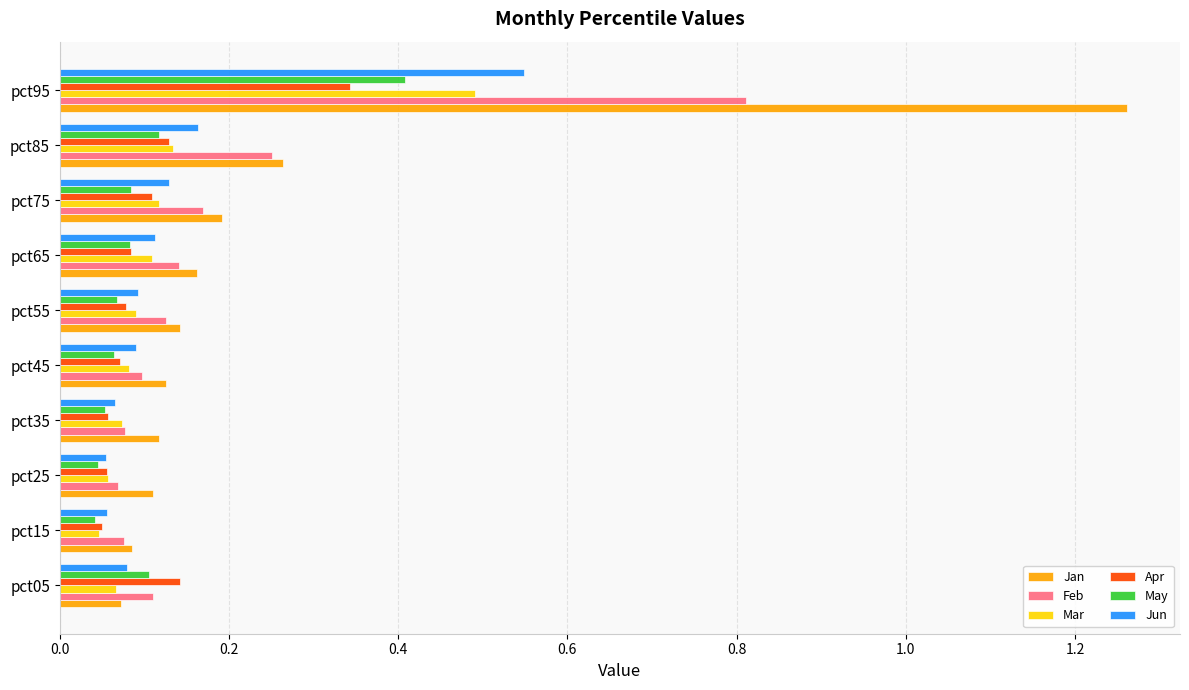

At which category does the chart reach its peak across all series?

pct95